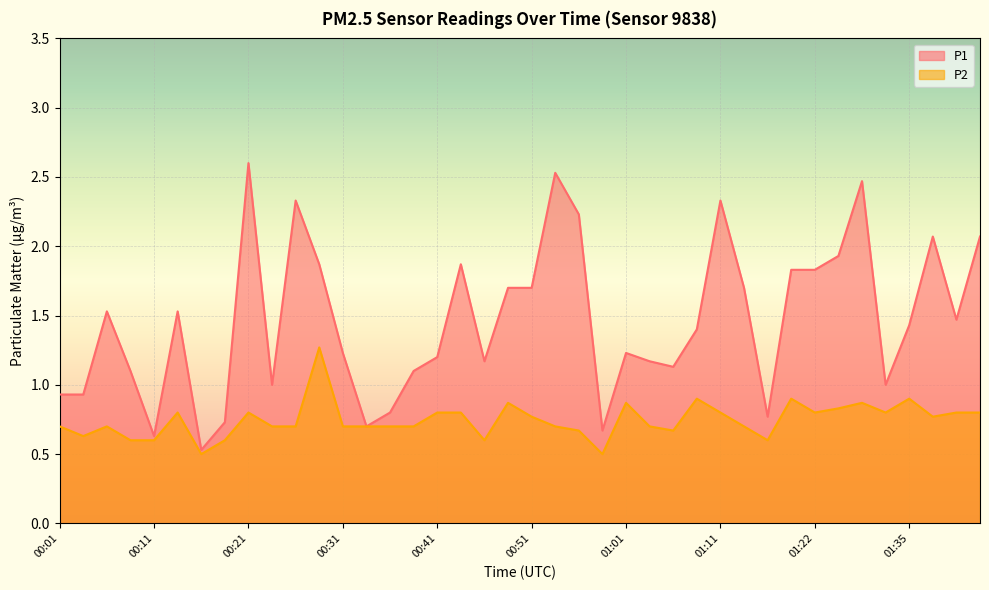

At how many categories does at least one series exceed 1?

29